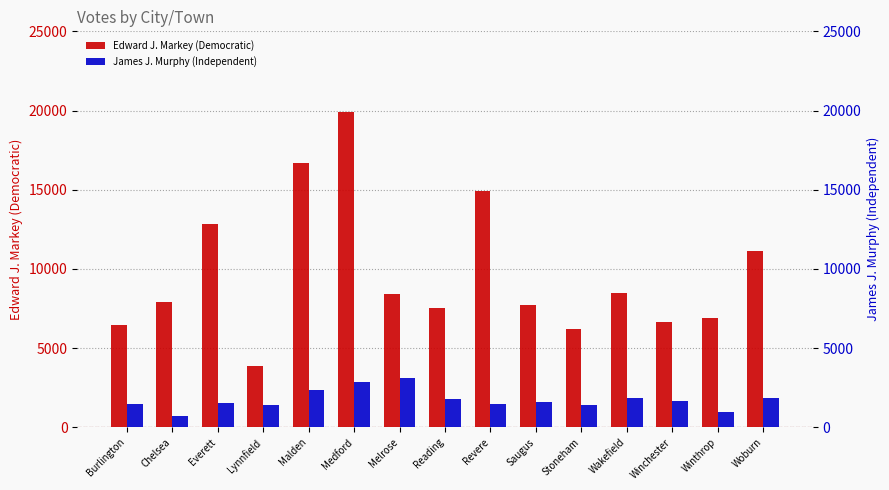

List the labels in order of Edward J. Markey (Democratic) value, largest first.

Medford, Malden, Revere, Everett, Woburn, Wakefield, Melrose, Chelsea, Saugus, Reading, Winthrop, Winchester, Burlington, Stoneham, Lynnfield